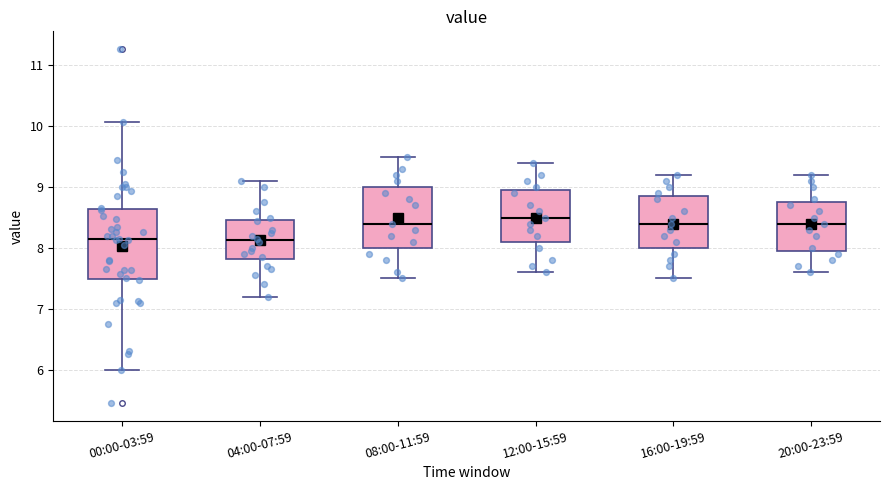

Which box is the tallest, from its lower edge to its upper edge?

00:00-03:59